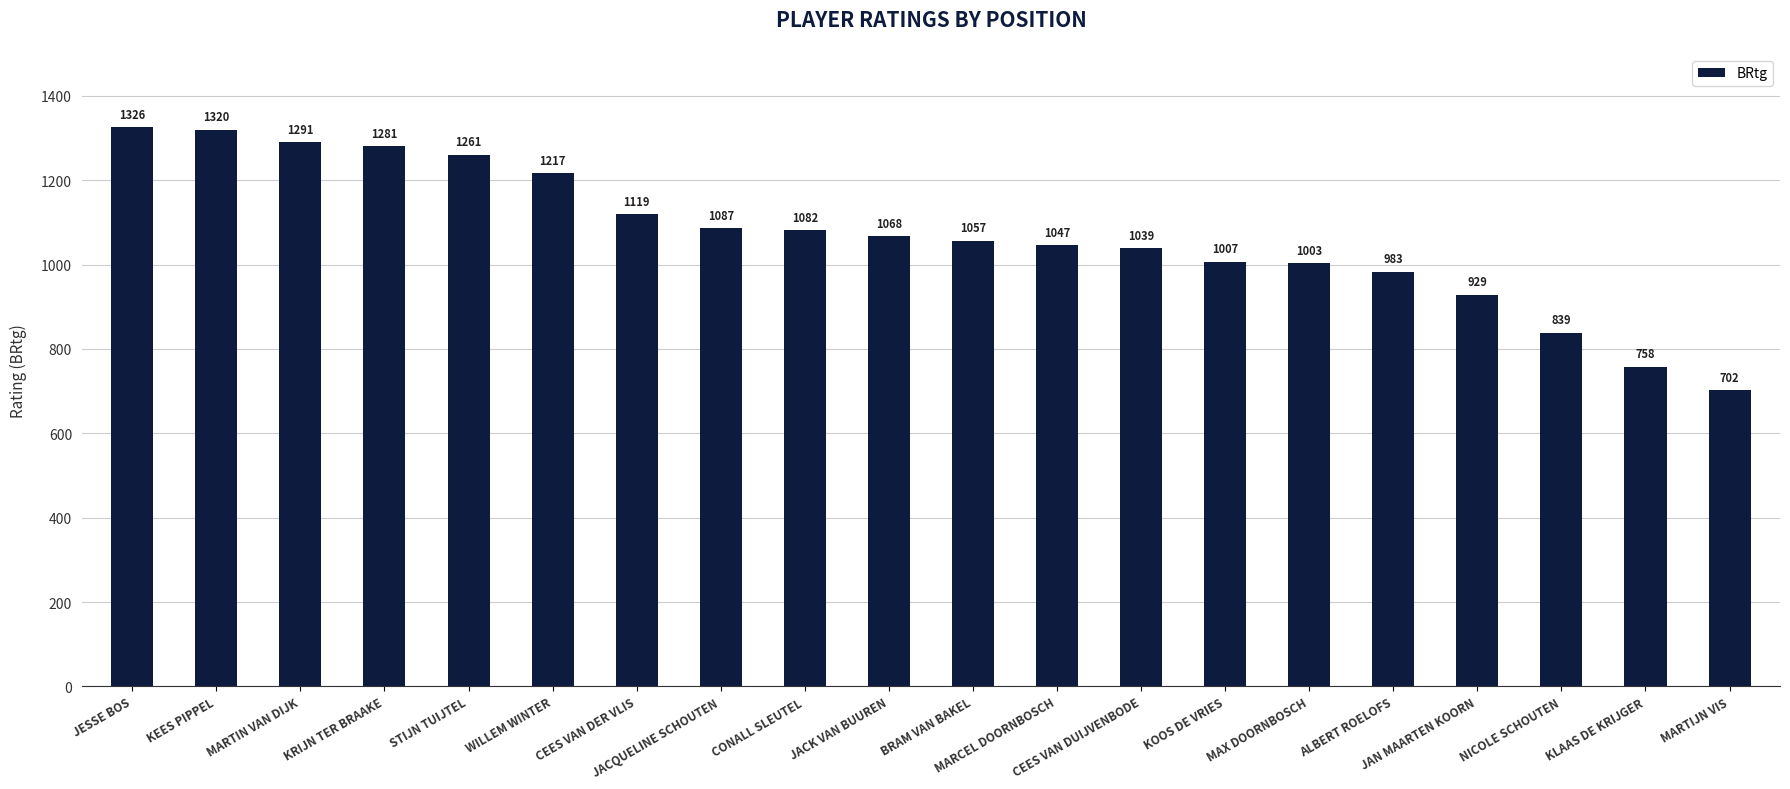

At which category does the chart reach its peak across all series?

JESSE BOS